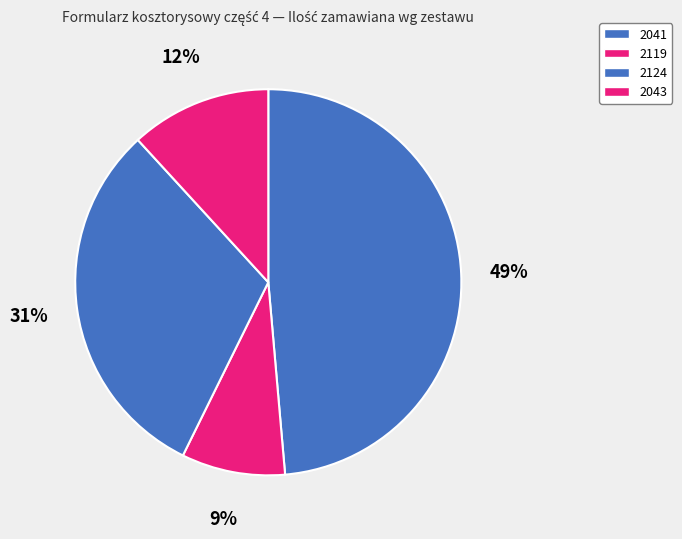

Is there a majority slice in this chart?

No